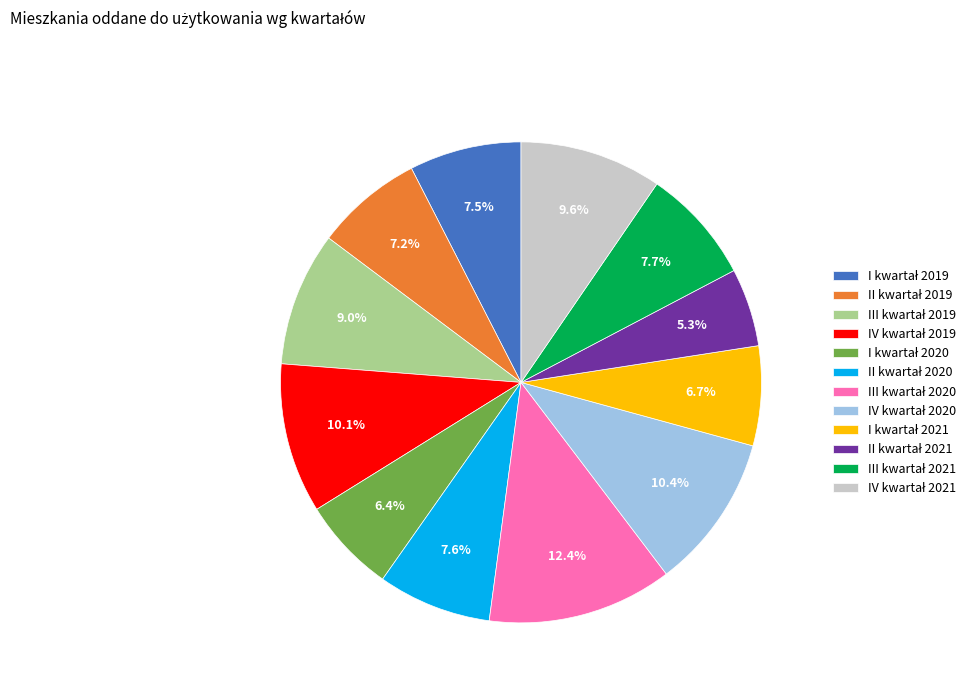

To the nearest percent, what is the difference between the largest and smallest slice percentages?

7%